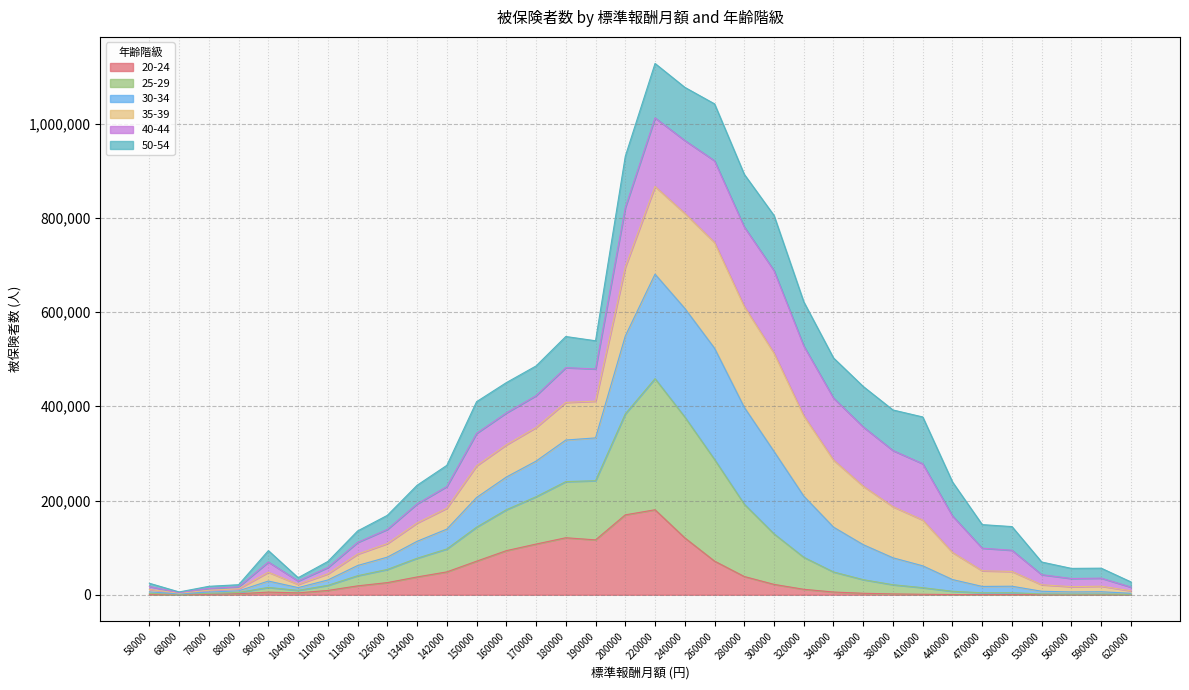

True or false: 20-24 has a value of 301 at 500000.

True